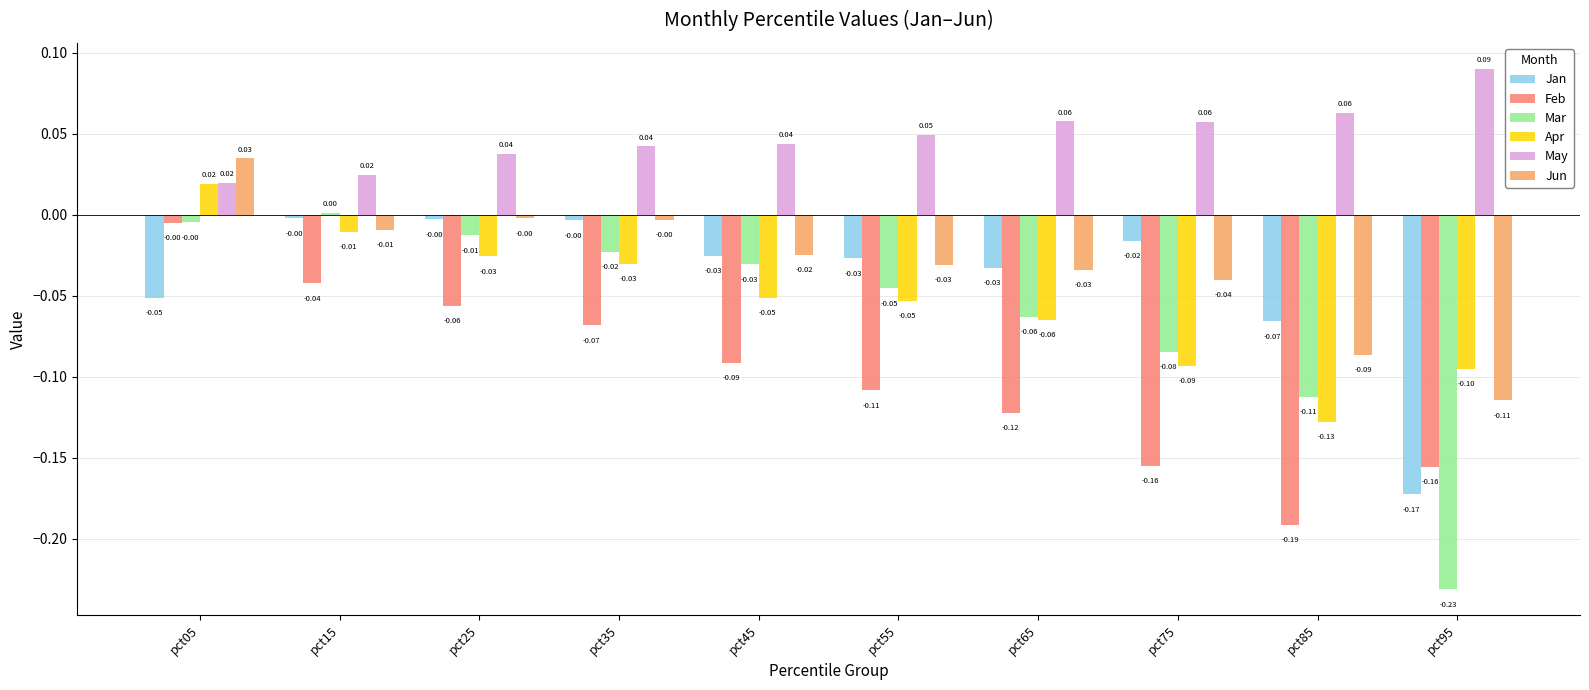

The Jun series shows -0.0 at pct45. True or false?

True